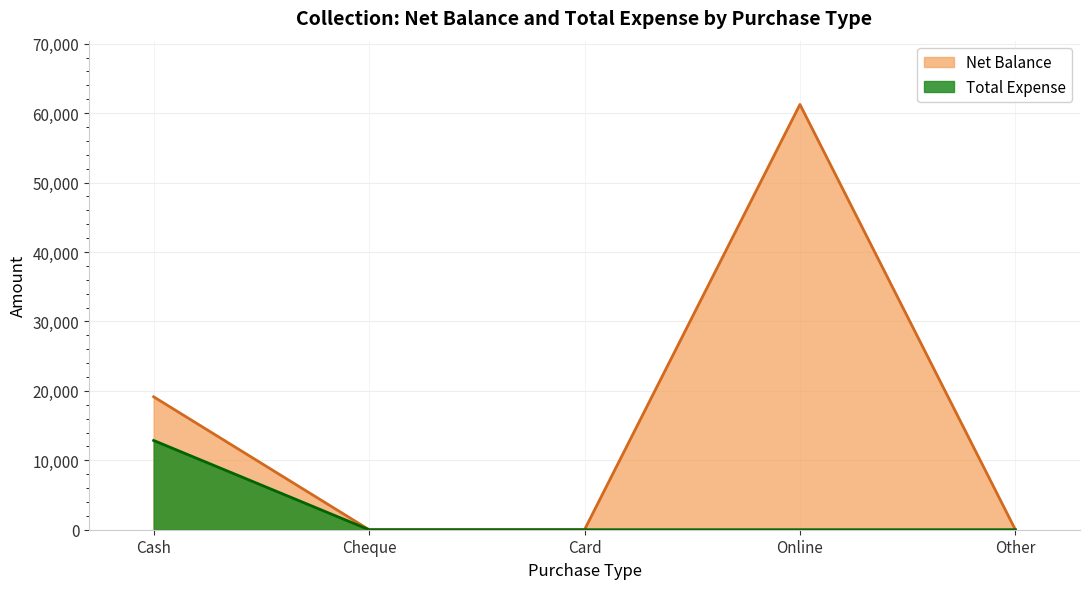

How many lines are shown in the chart?

2